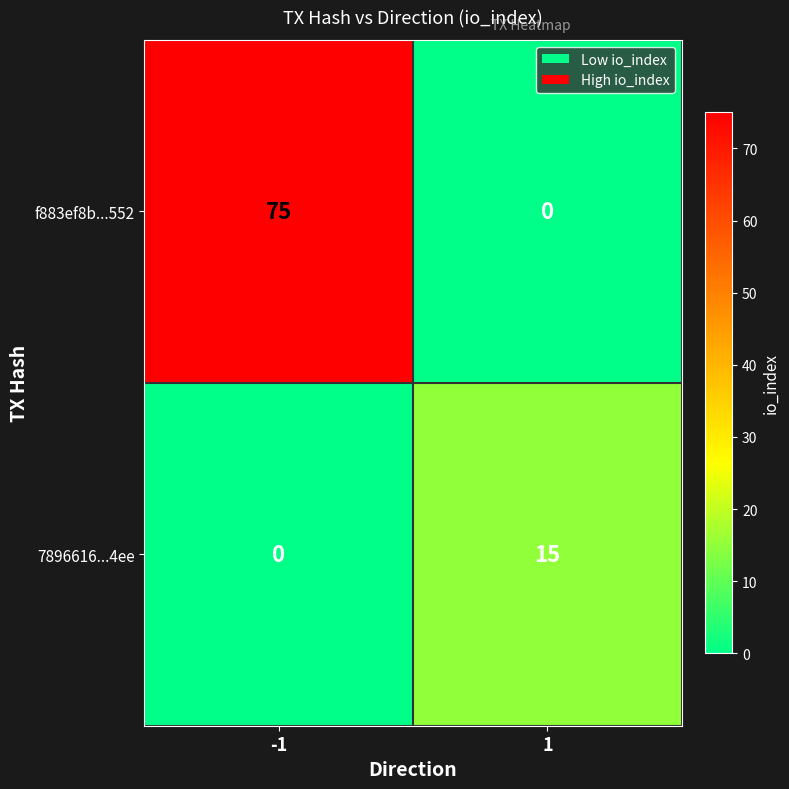

What is the total value across all series at 1?

15